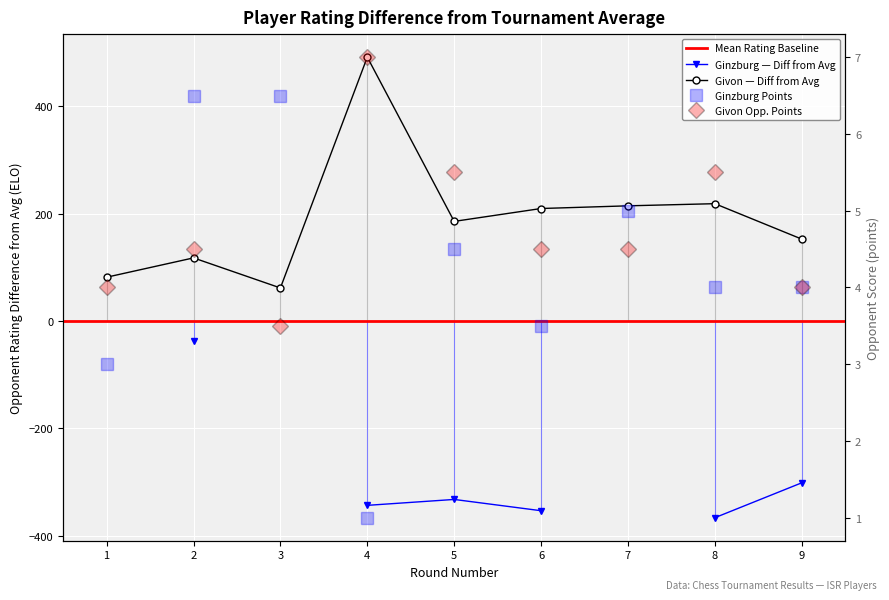

Where is the first local maximum?

2